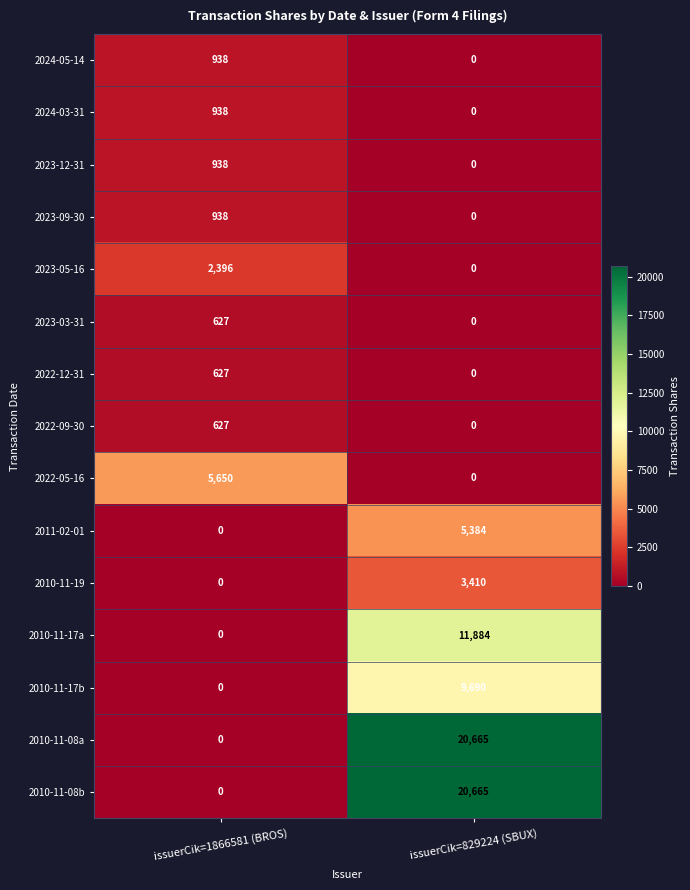

How many data points does each series have?

2